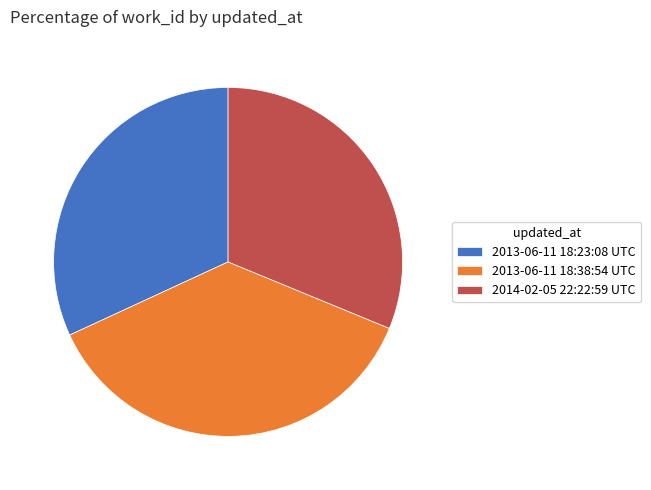

To the nearest percent, what percentage of the pie is 2014-02-05 22:22:59 UTC?

31%